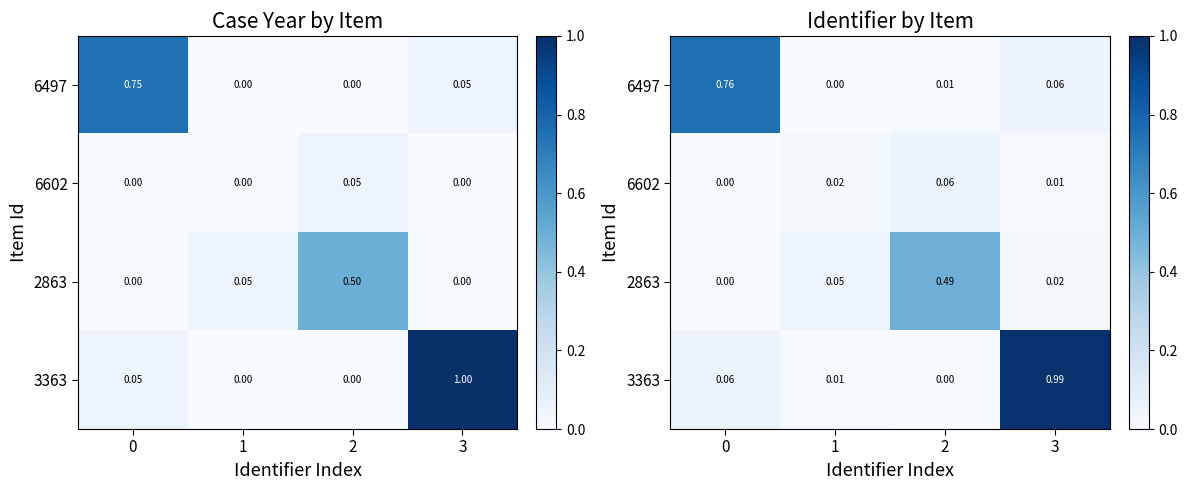

Rank the series by their maximum value, from highest to lowest.

3363, 6497, 2863, 6602